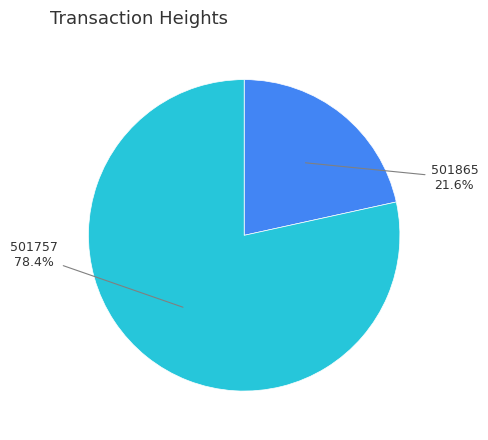

Is there a majority slice in this chart?

Yes